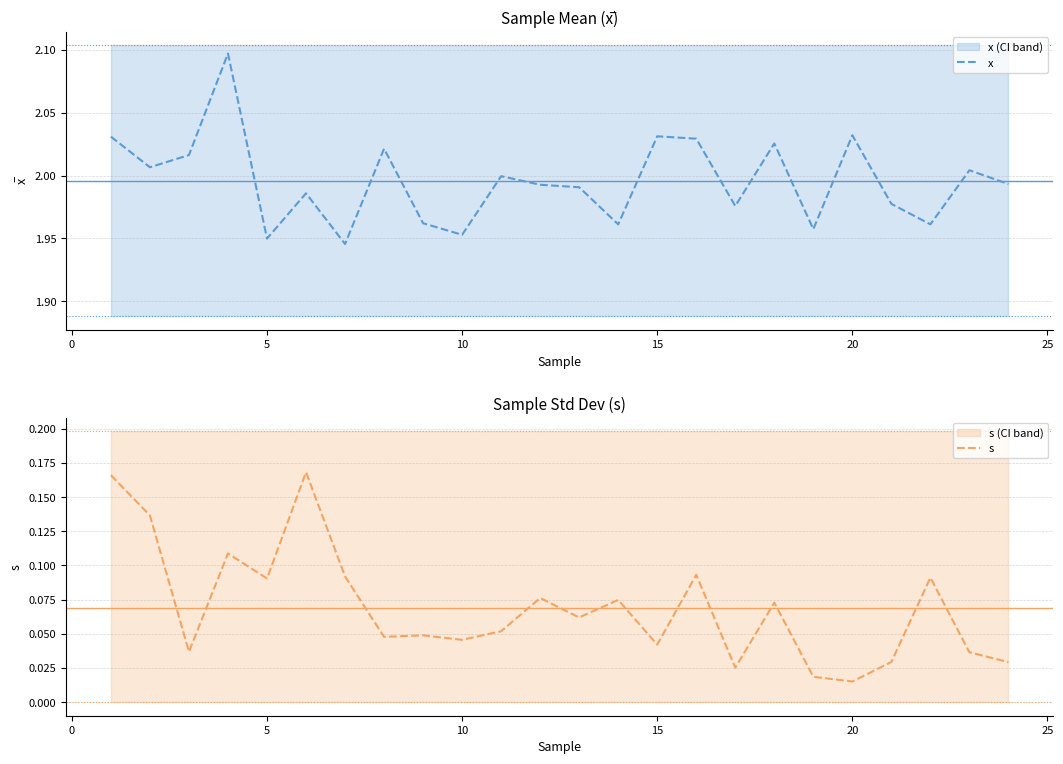

What are all the series names shown in the legend?

x, s